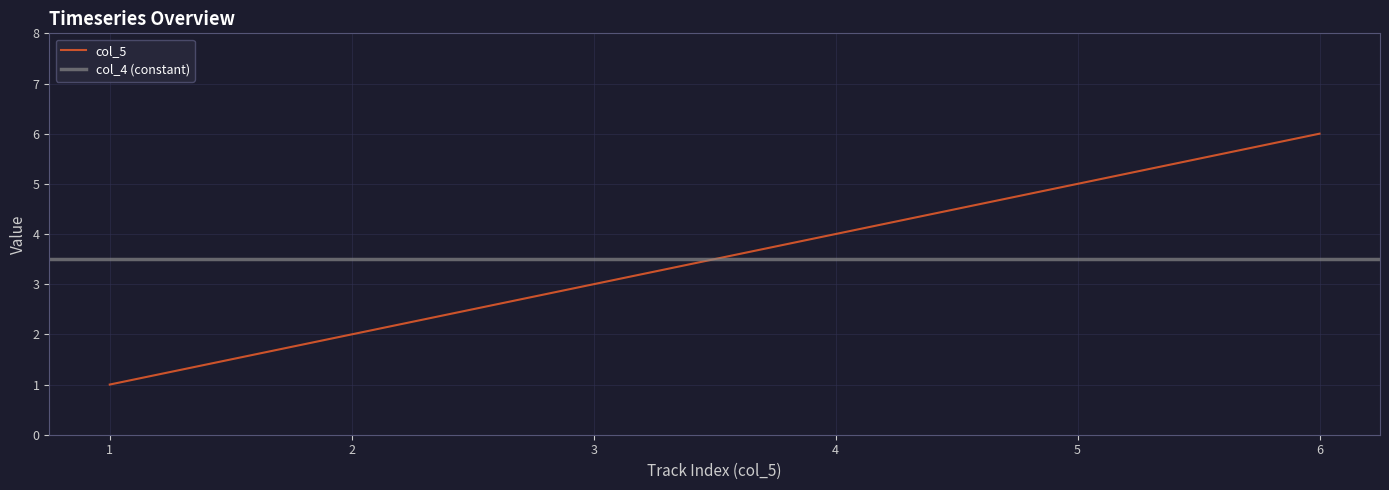

Count the values in the range 2 to 5.

4